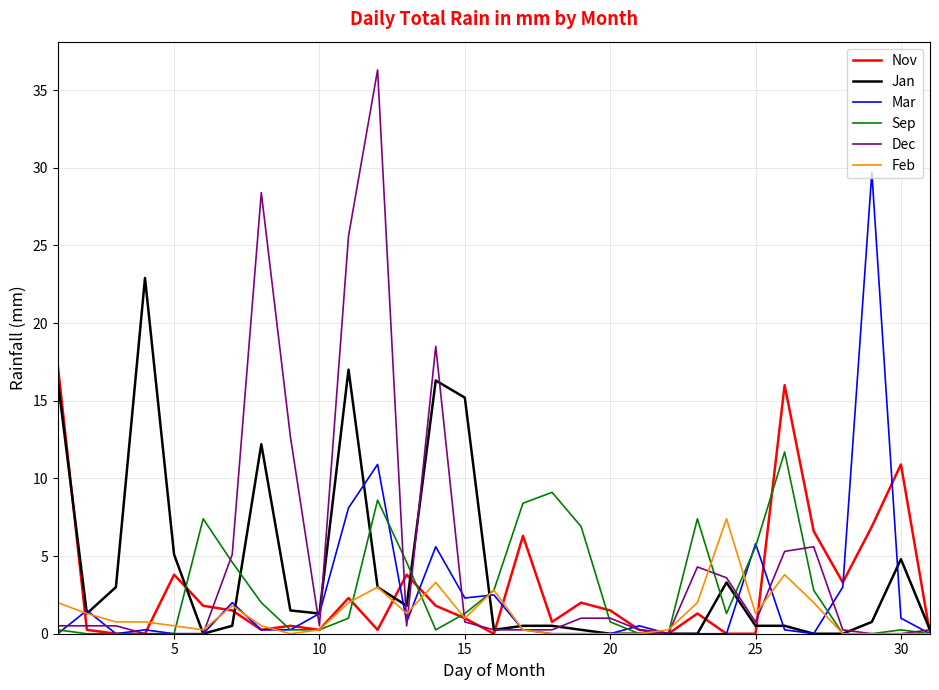

What is the maximum value for Jan?

22.9